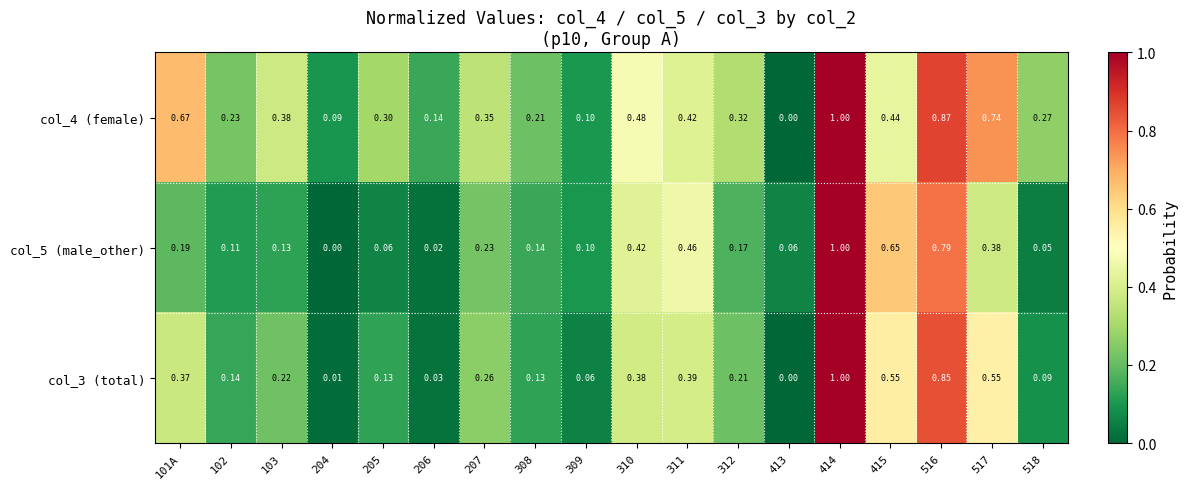

What is the spread (max minus min) of values at 206?

0.1